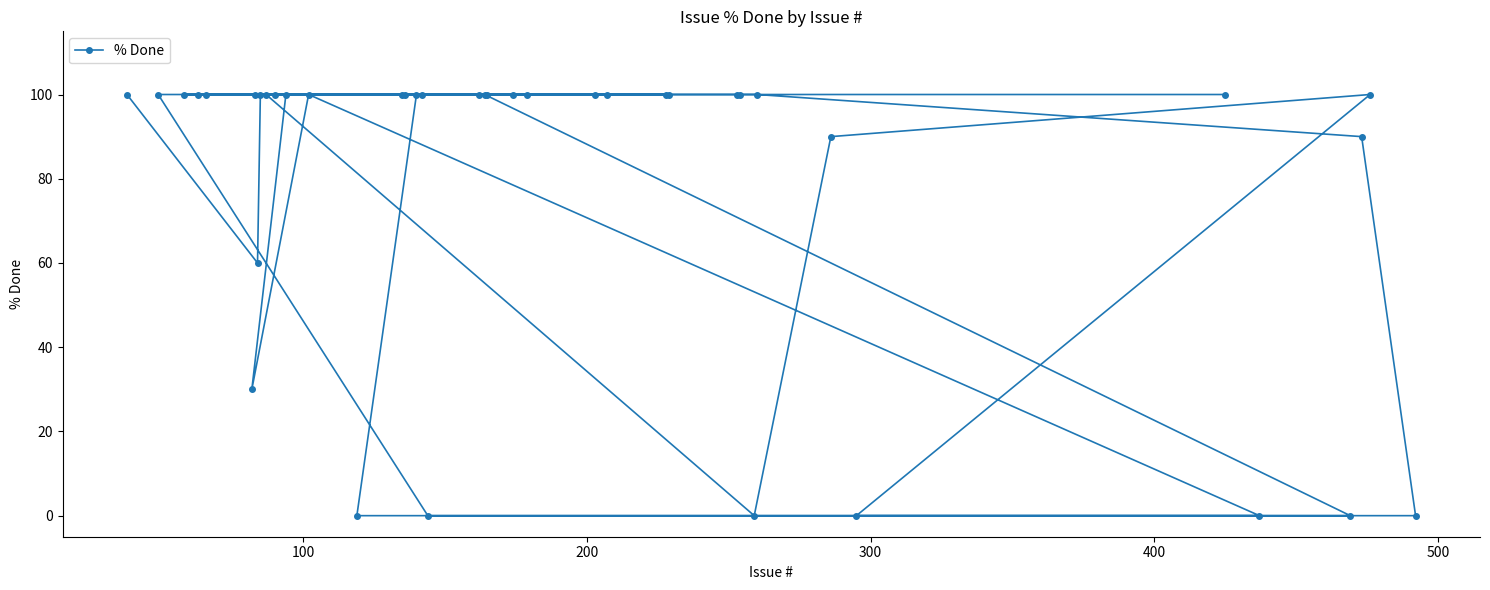

What is the greatest value displayed?

100